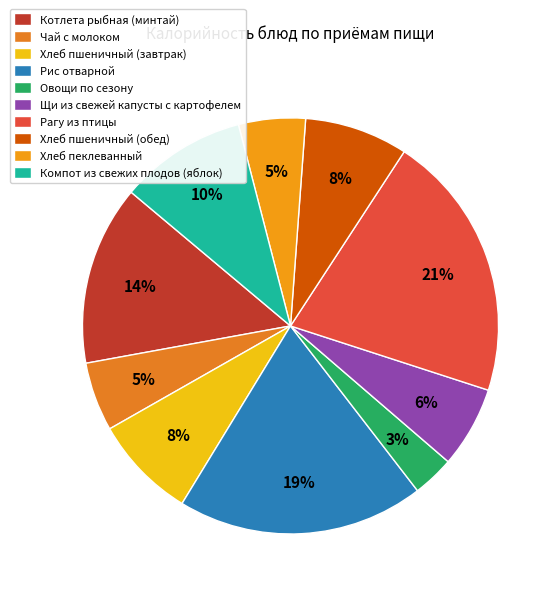

What percentage is the Хлеб пшеничный (обед) slice, to the nearest percent?

8%